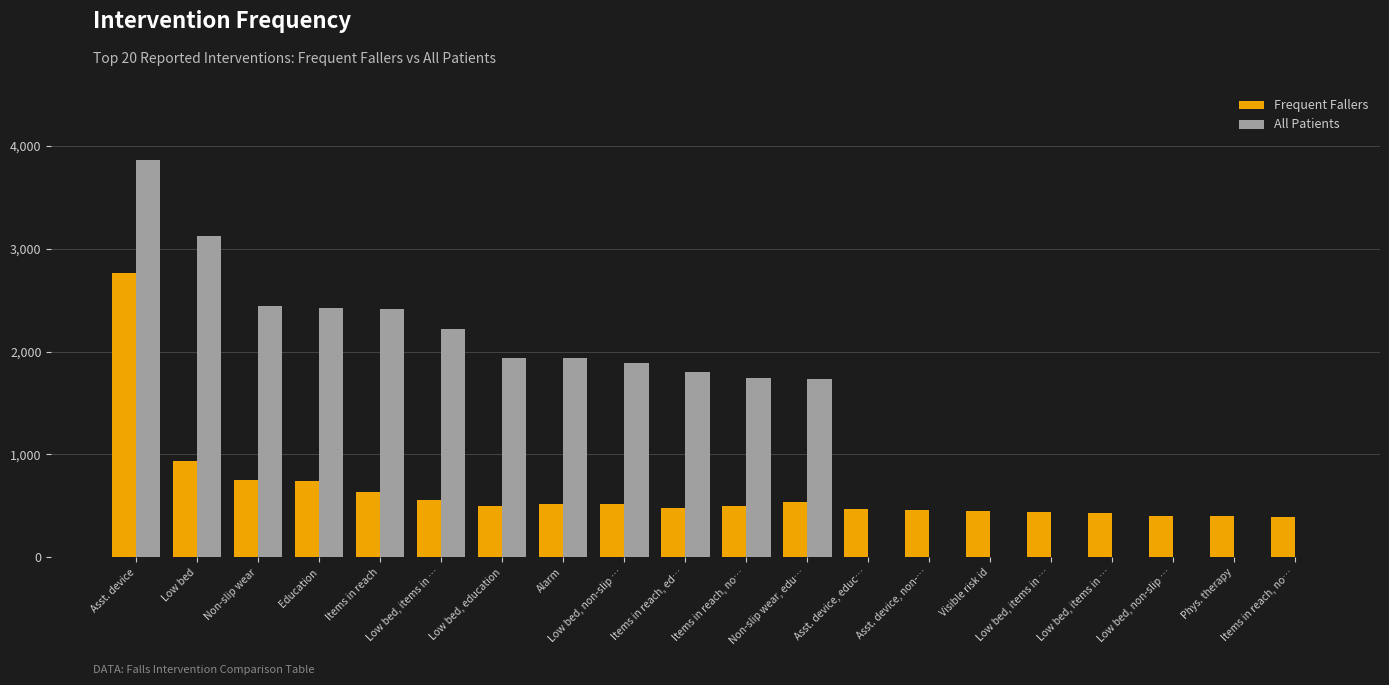

What are all the series names shown in the legend?

Frequent Fallers, All Patients